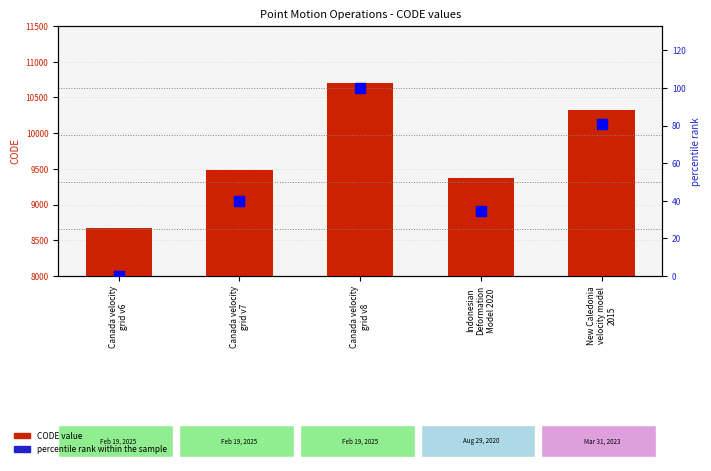

What is the highest value of the CODE value series?

10707.0